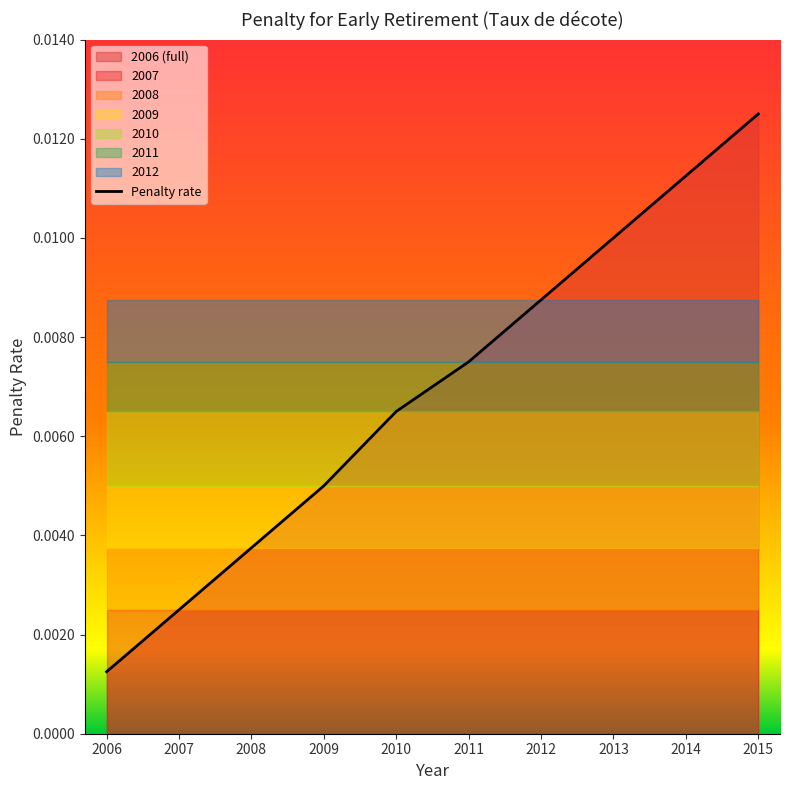

List the labels in order of value, largest first.

2015, 2014, 2013, 2012, 2011, 2010, 2009, 2008, 2007, 2006